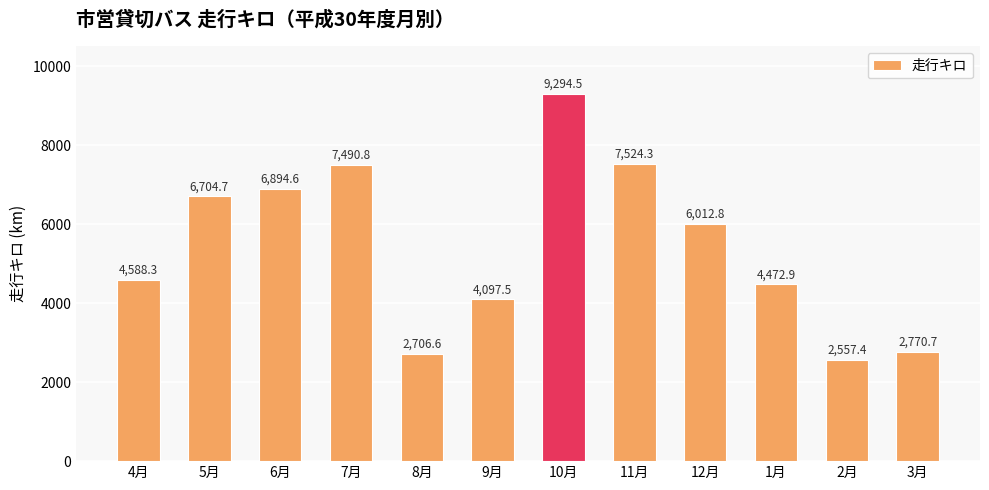

What is the sum of the values at 5月 and 3月?

9475.4